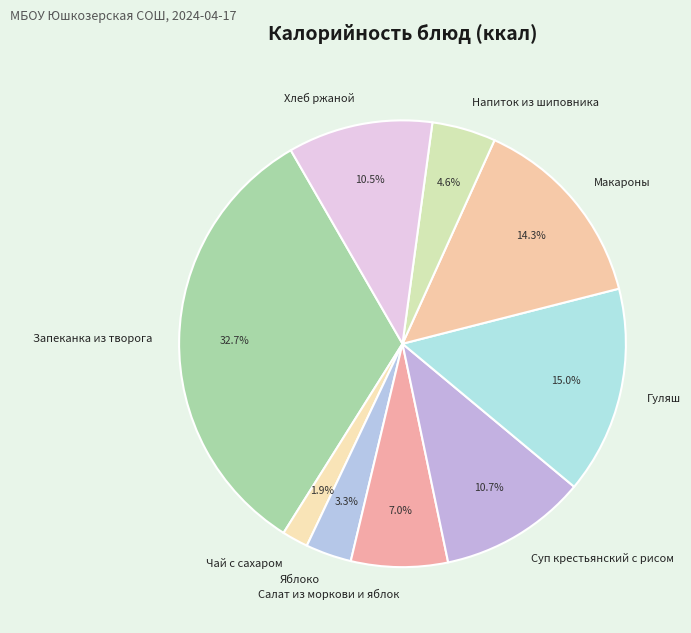

Which has a higher value, Яблоко or Макароны?

Макароны